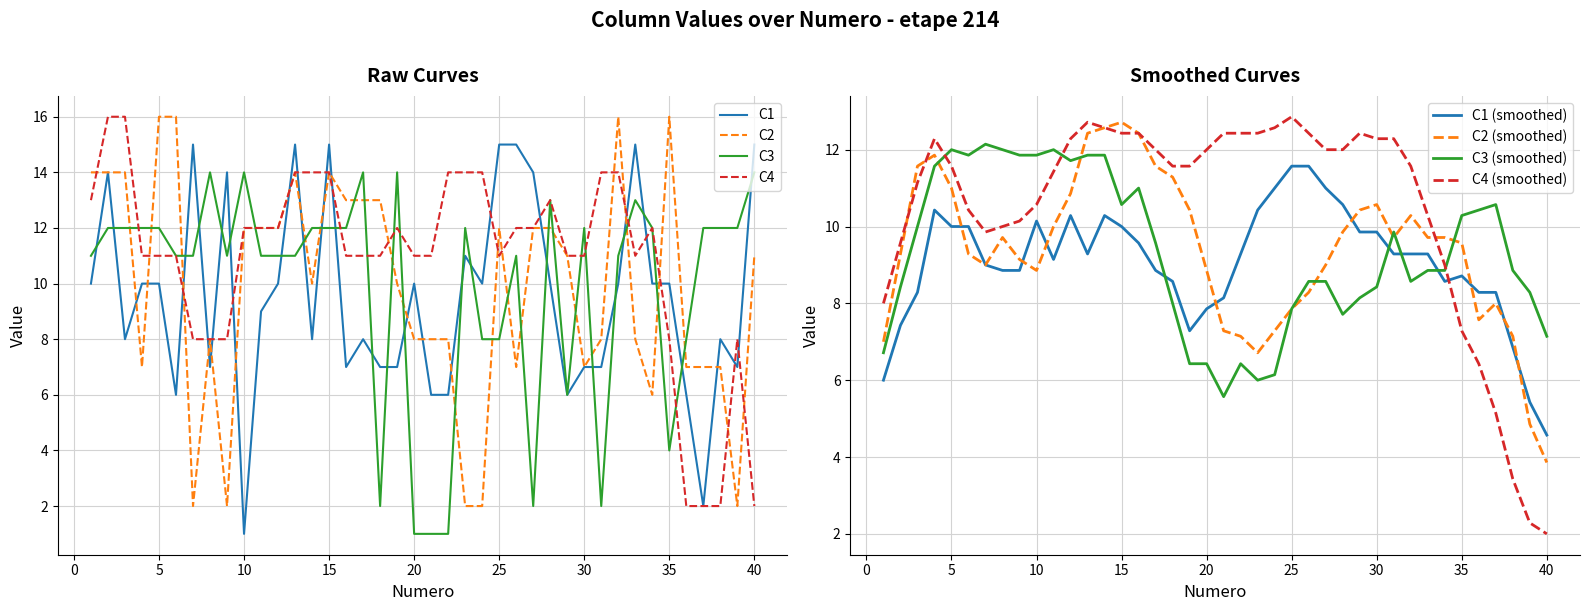

Which series ends up on top after the final intersection of C1 and C2?

C1